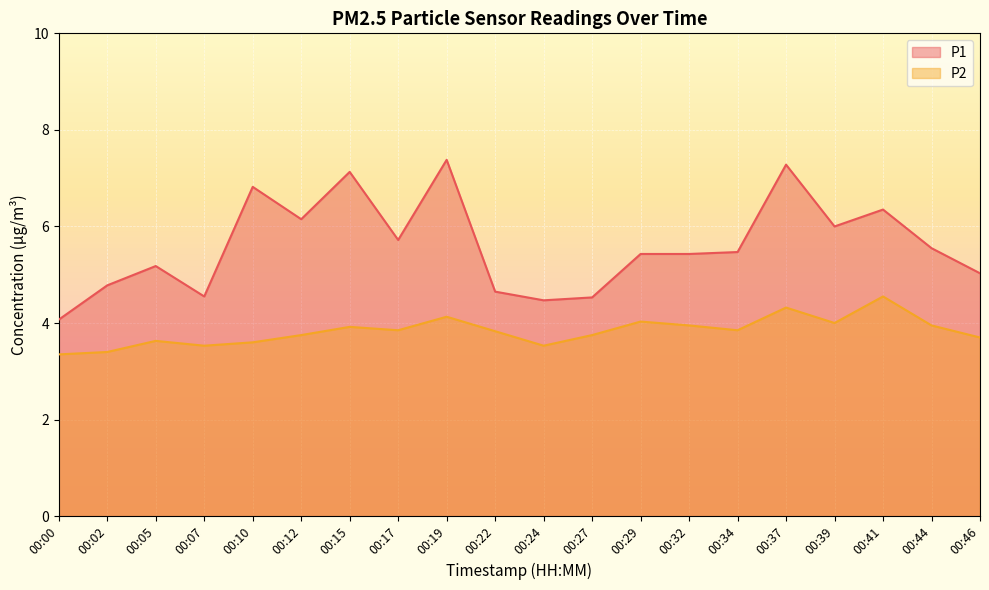

Rank the series at 00:37 from highest to lowest value.

P1, P2